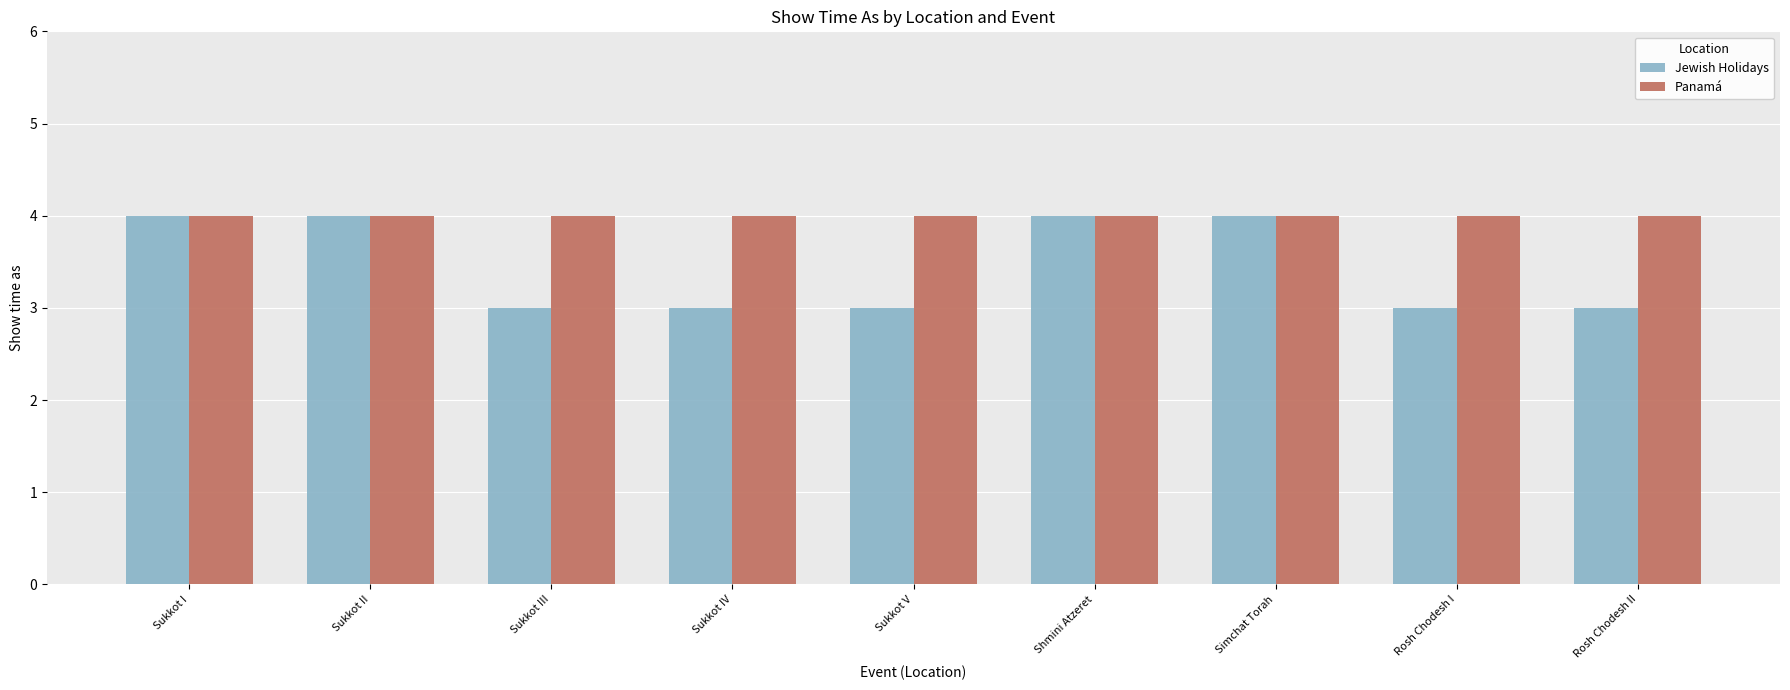

What is the maximum value for Jewish Holidays?

4